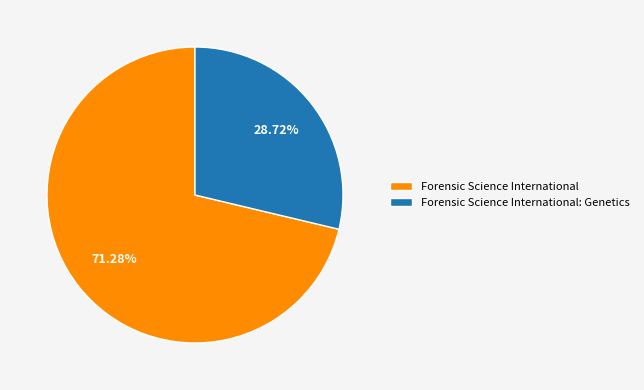

To the nearest percent, what percentage of the pie is Forensic Science International?

71%